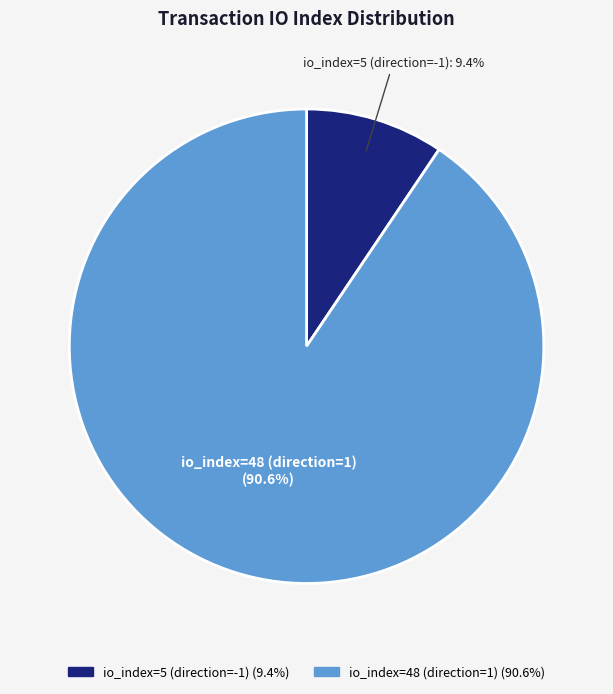

What percentage is the io_index=48 (direction=1) slice, to the nearest percent?

91%